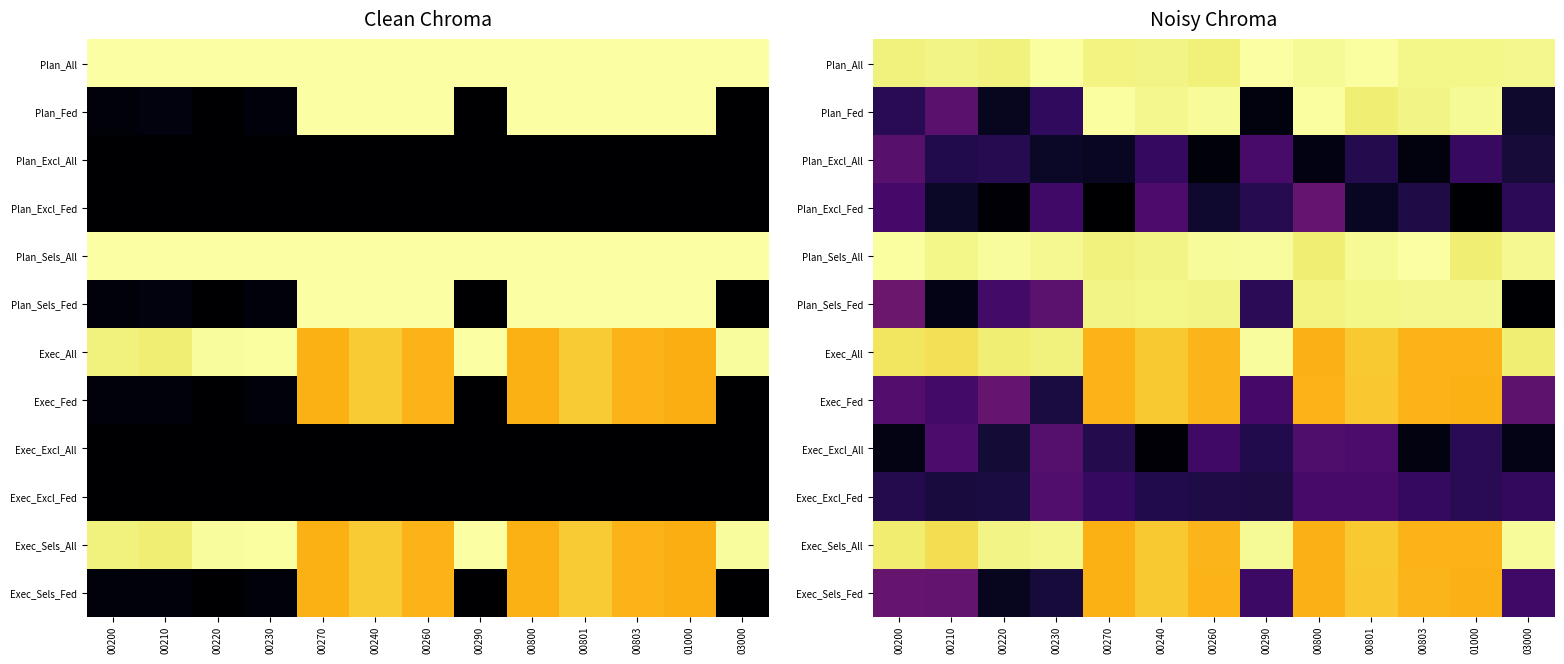

Is the value of Plan_Sels_Fed at 00210 greater than the value of Exec_Sels_Fed at 03000?

No